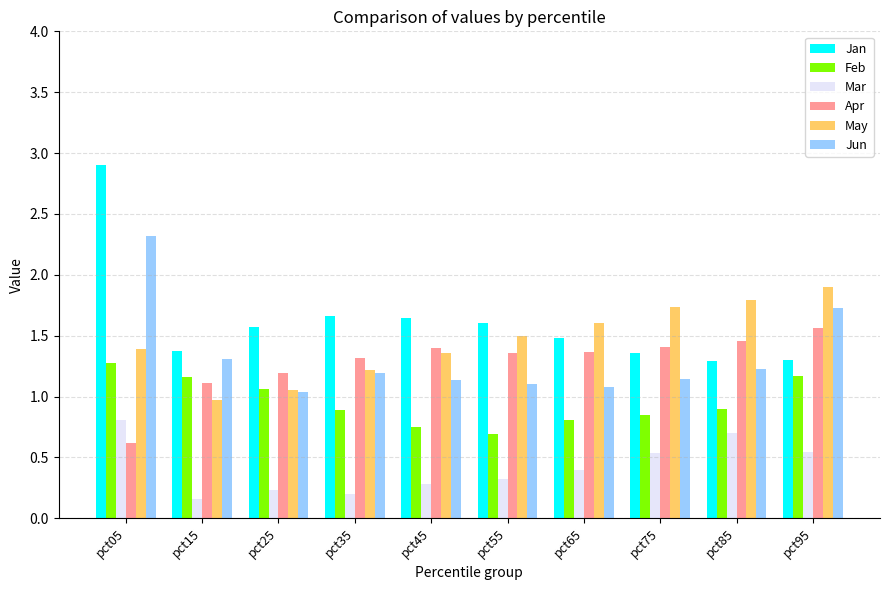

What is the difference between the maximum and minimum values in the Jun series?

1.3